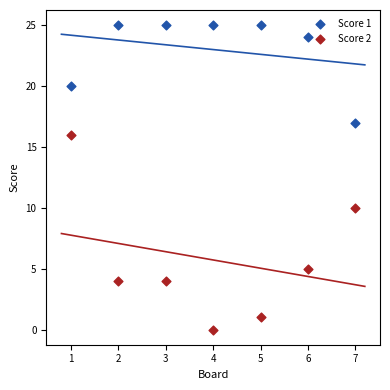

At how many categories does at least one series exceed 9?

7